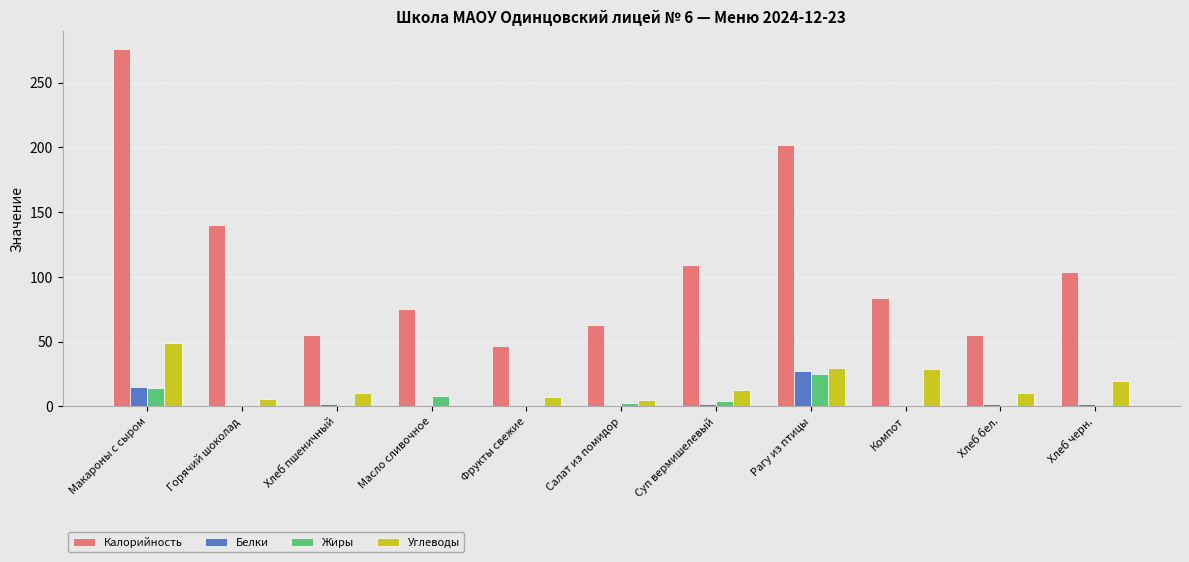

Which series changed the most between Горячий шоколад and Салат из помидор?

Калорийность